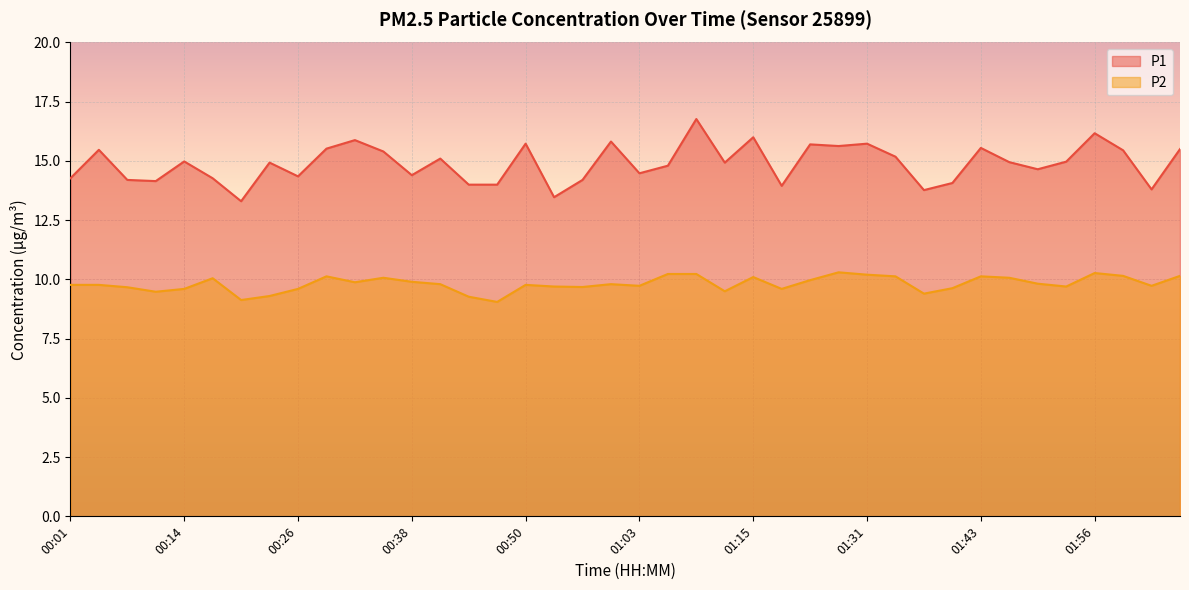

True or false: P1 and P2 intersect in this chart.

False